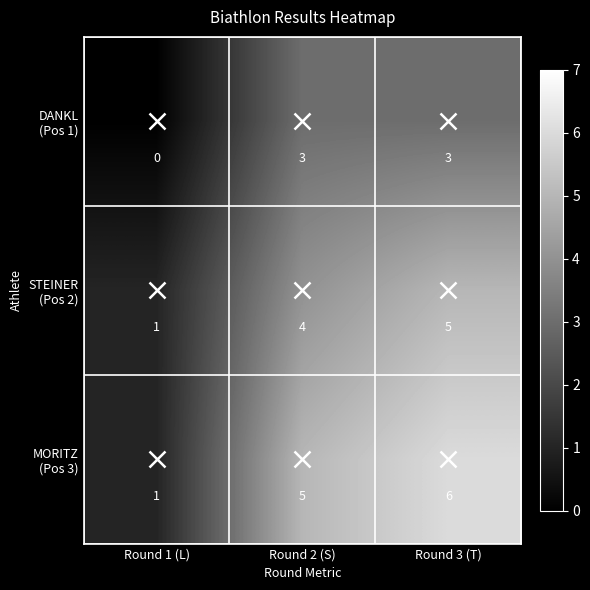

At which category is the sum across all series the highest?

Round 3 (T)